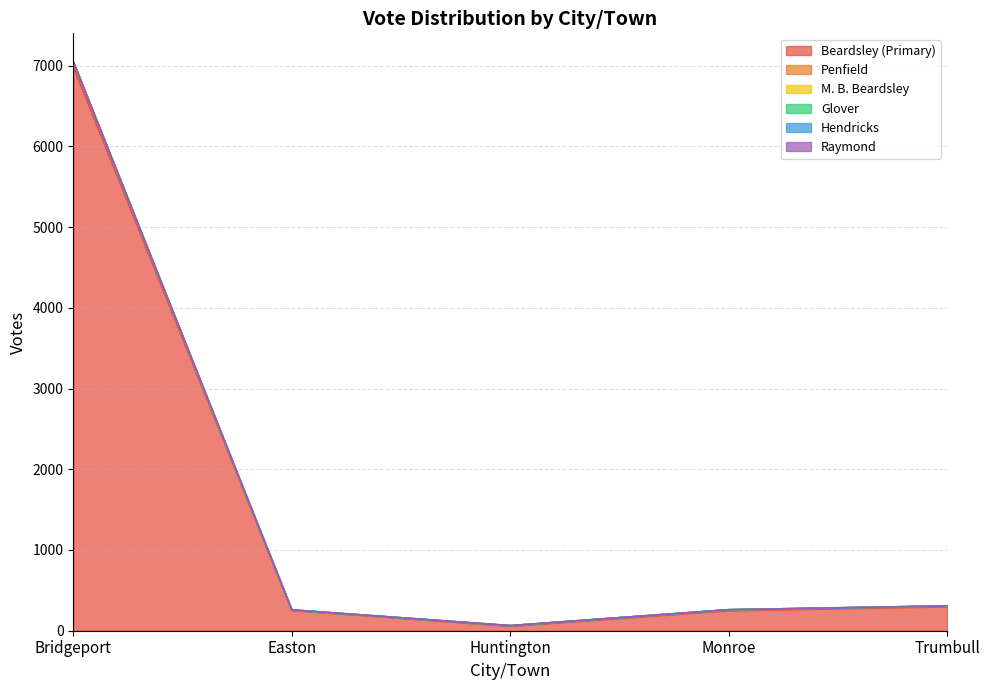

How many interior local valleys does the Penfield series have?

1